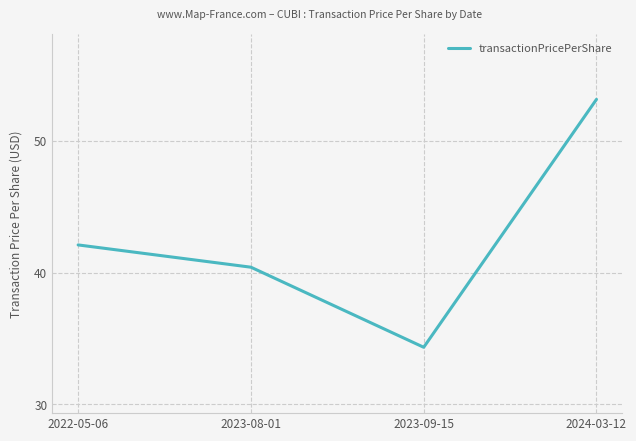

What is the sum of the values at 2022-05-06 and 2023-08-01?

82.5